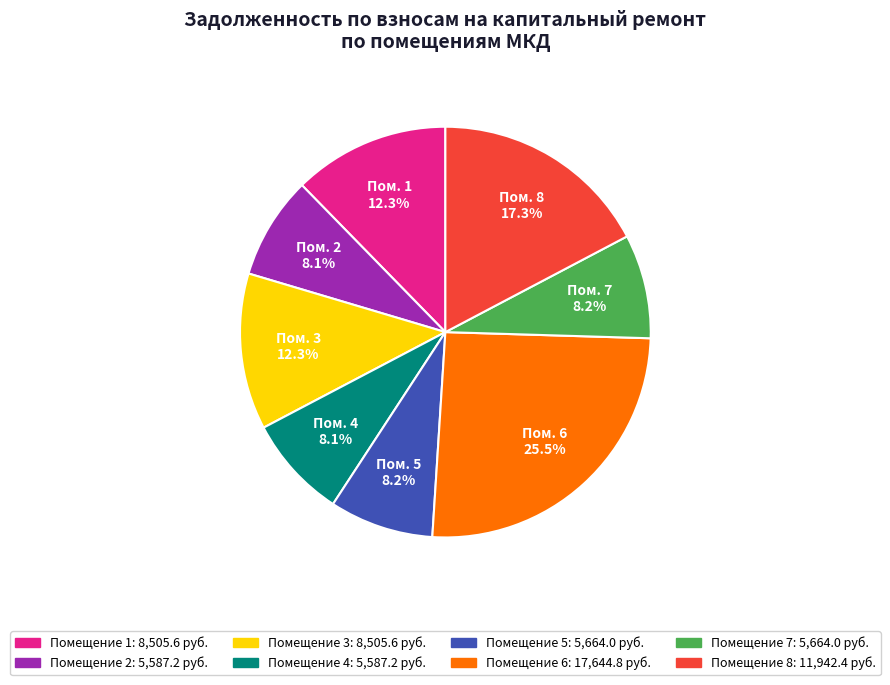

Is there a majority slice in this chart?

No